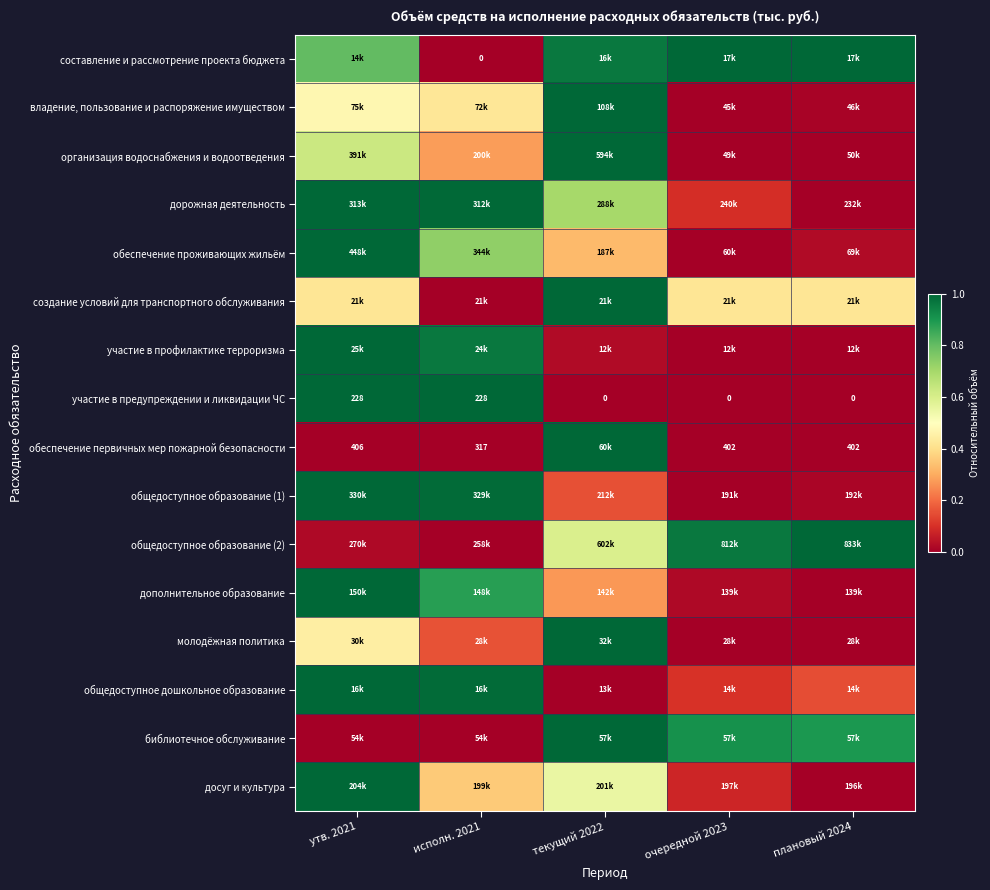

How many values in участие в предупреждении и ликвидации ЧС are above zero?

2